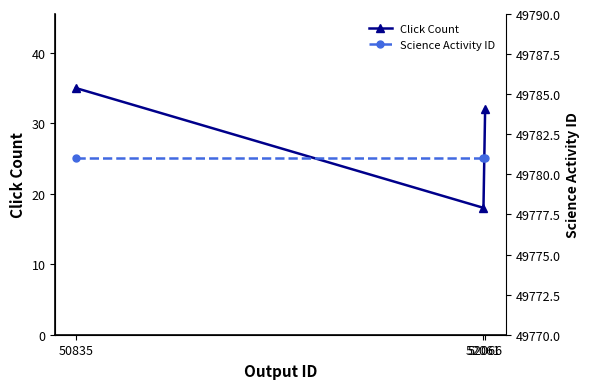

Which label corresponds to the largest value in the chart?

50835